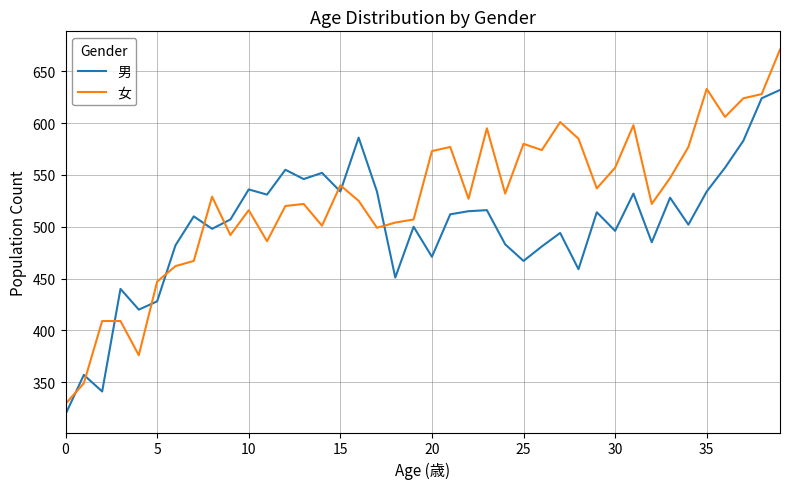

How many lines are shown in the chart?

2